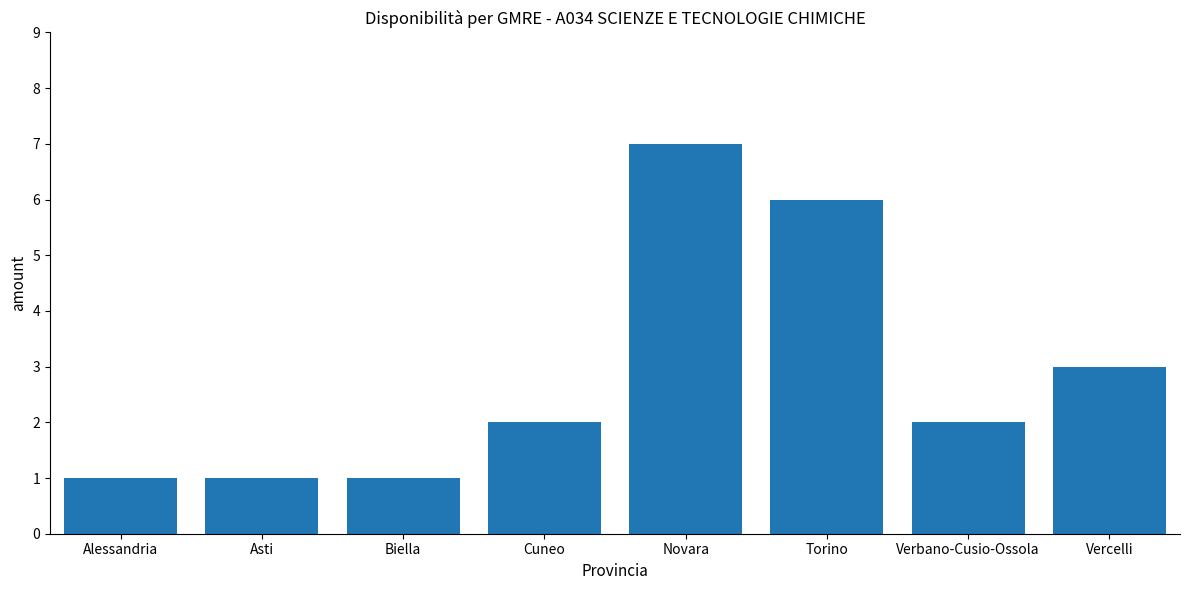

How many values are between 1 and 6?

7